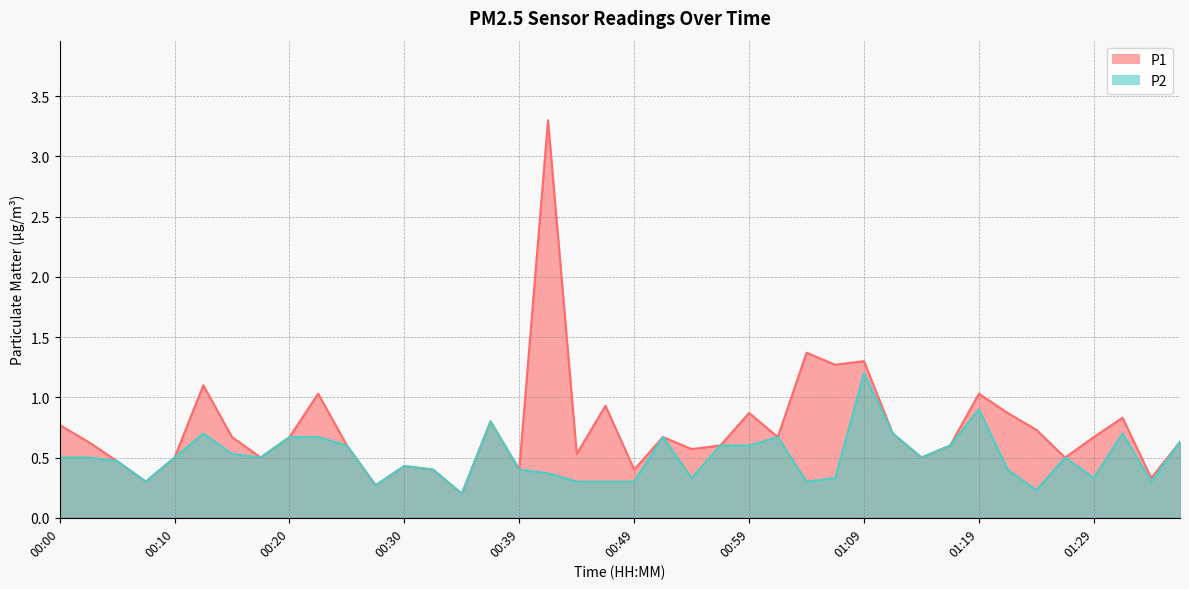

At 01:12, list the series in order from smallest to largest.

P1, P2